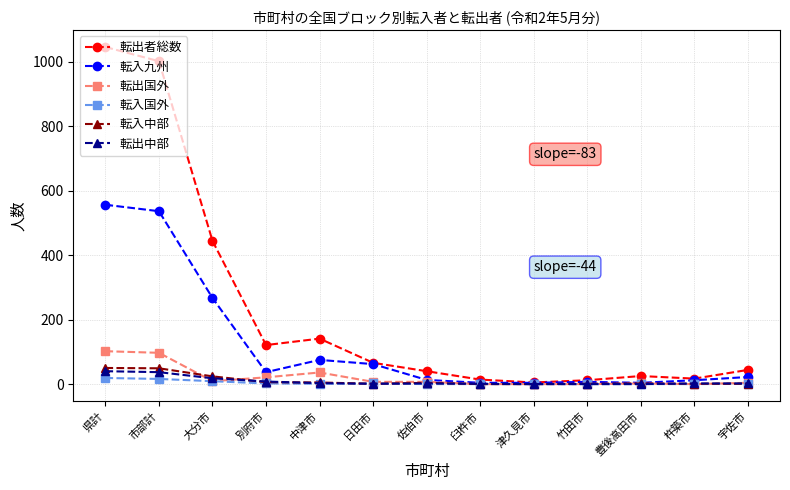

Between 大分市 and 竹田市, which series saw the biggest shift?

転出者総数